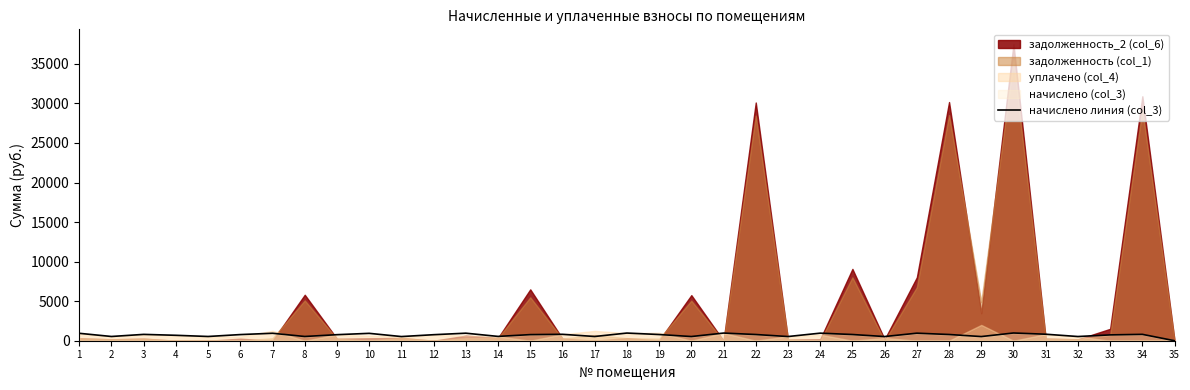

How many interior local valleys (lower than both neighbors) does the data have?

11